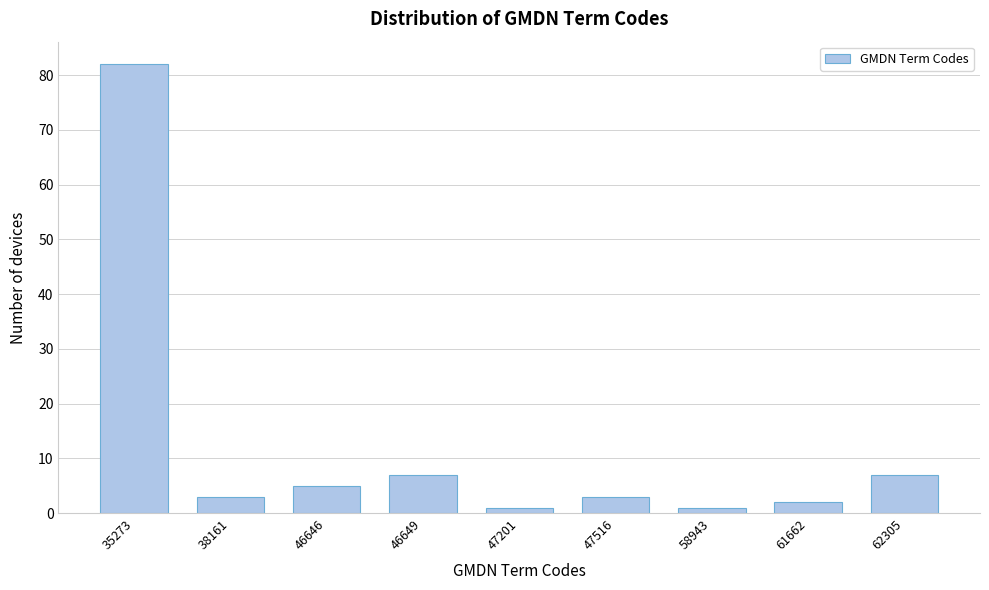

Reading left to right, transcribe all the data shown in this chart.

82	3	5	7	1	3	1	2	7